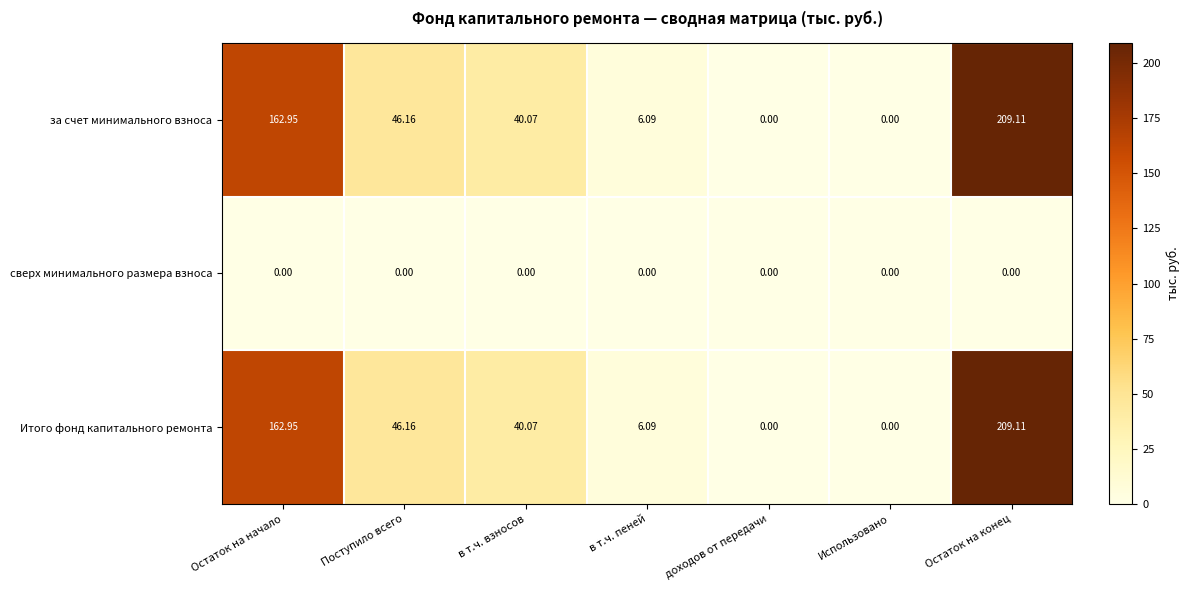

Is the value of сверх минимального размера взноса at Остаток на конец greater than the value of Итого фонд капитального ремонта at Поступило всего?

No